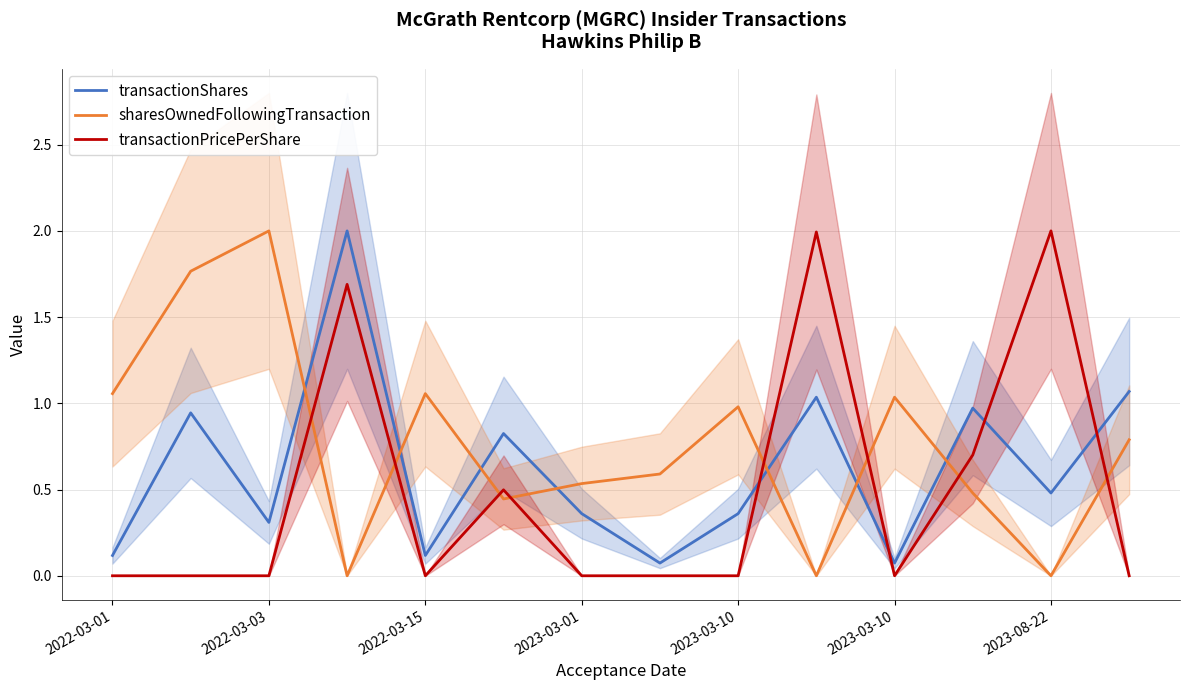

At how many categories does at least one series exceed 0?

14